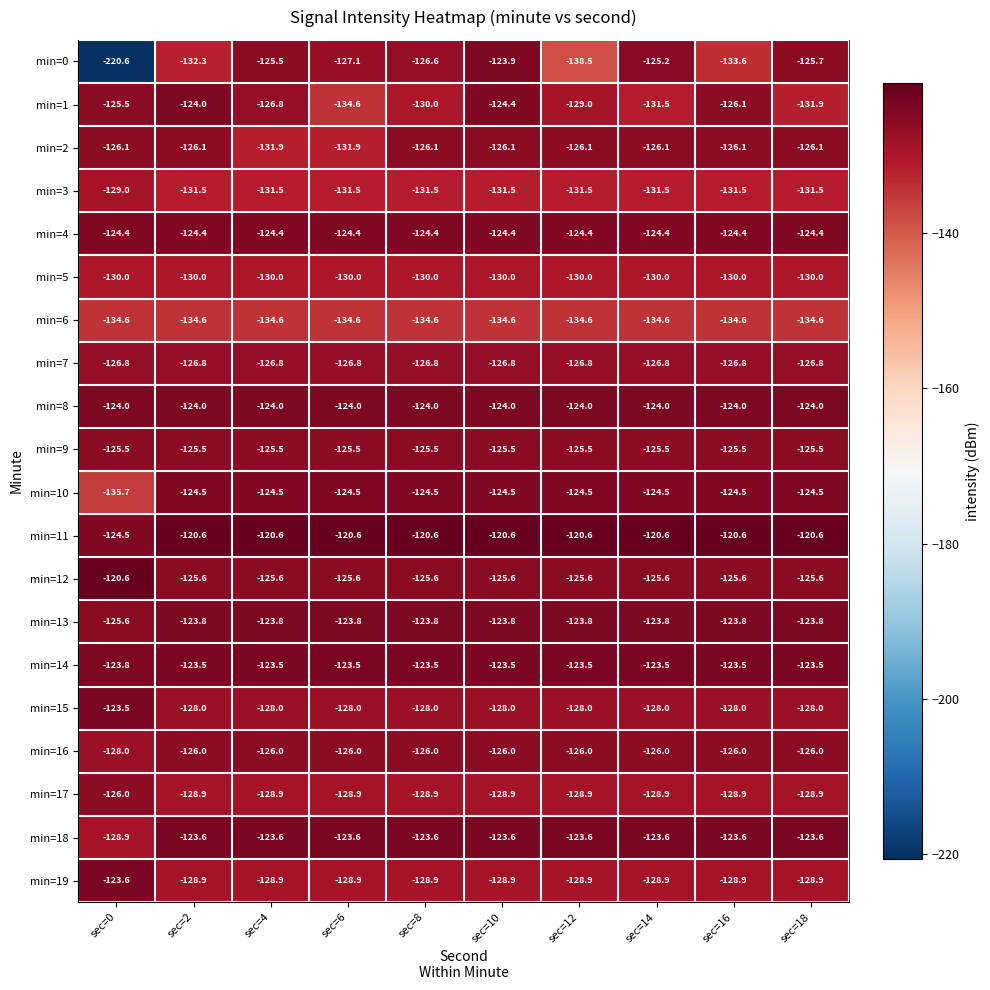

Which series has the widest spread of values?

min=0